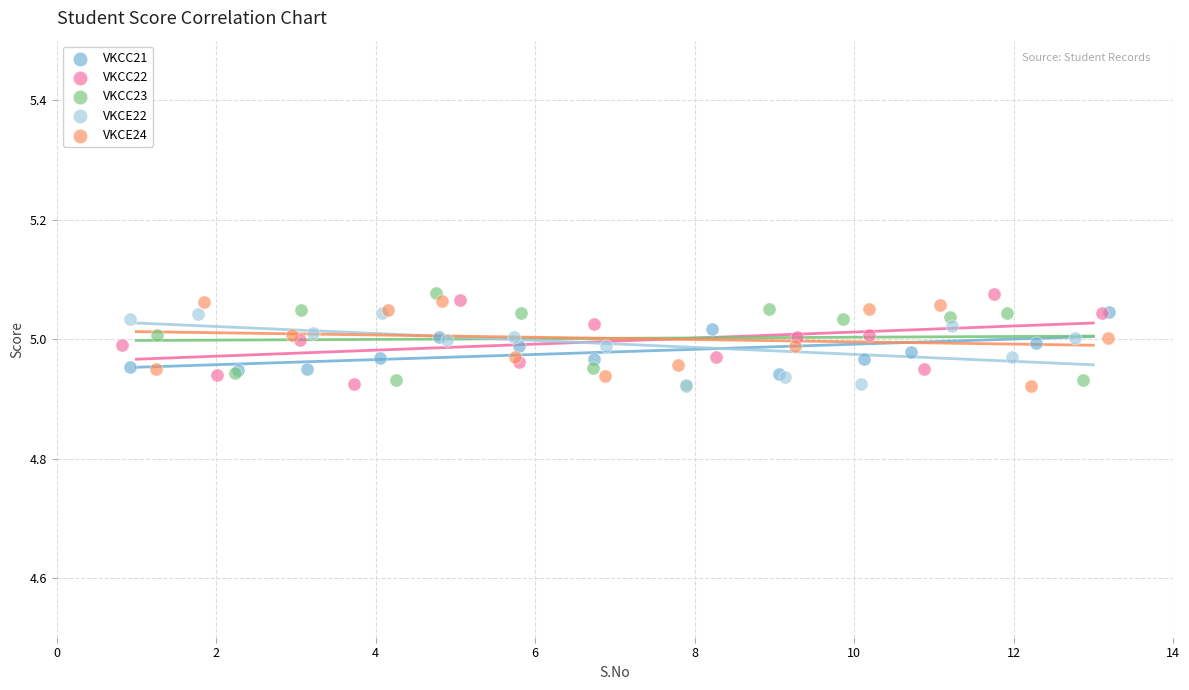

What are all the series names shown in the legend?

VKCC21, VKCC22, VKCC23, VKCE22, VKCE24